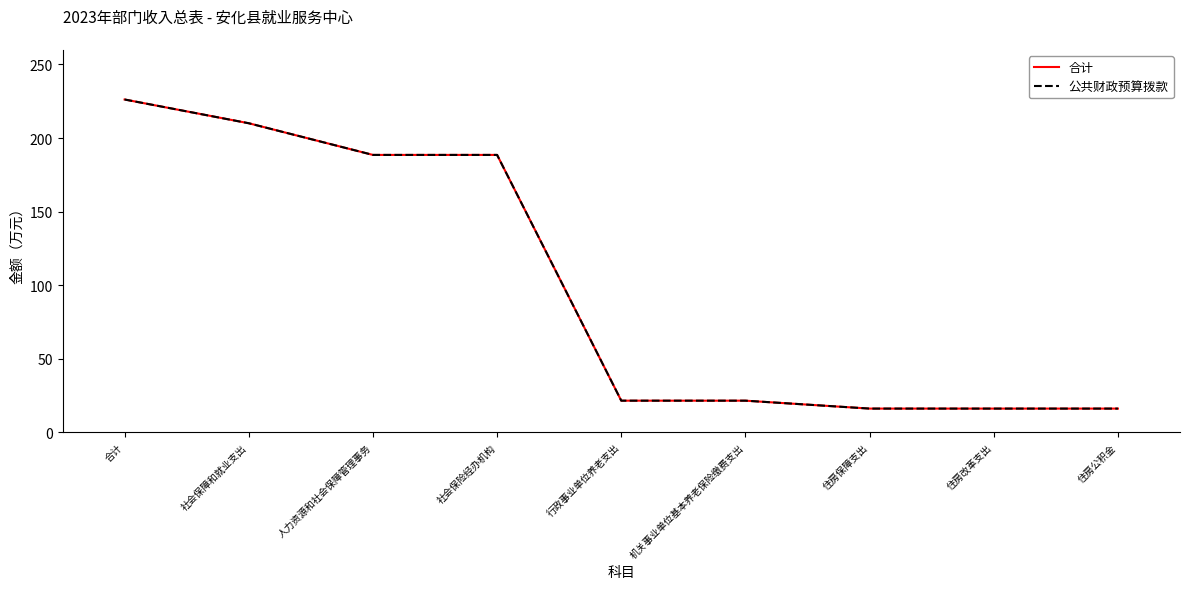

What is the sum of the 合计 values at 合计 and 住房改革支出?

242.4